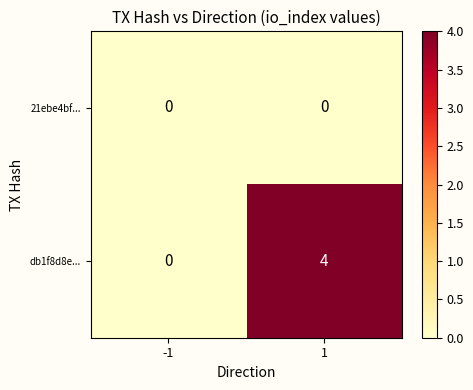

Which series has the largest total across all categories?

db1f8d8e...